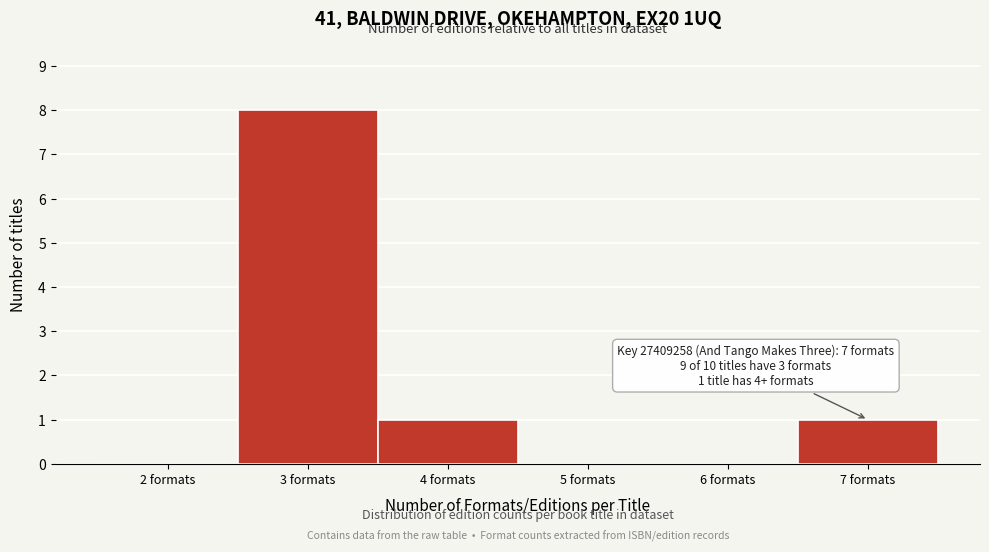

Which range on the x-axis has the tallest bar?

2.5 to 3.5